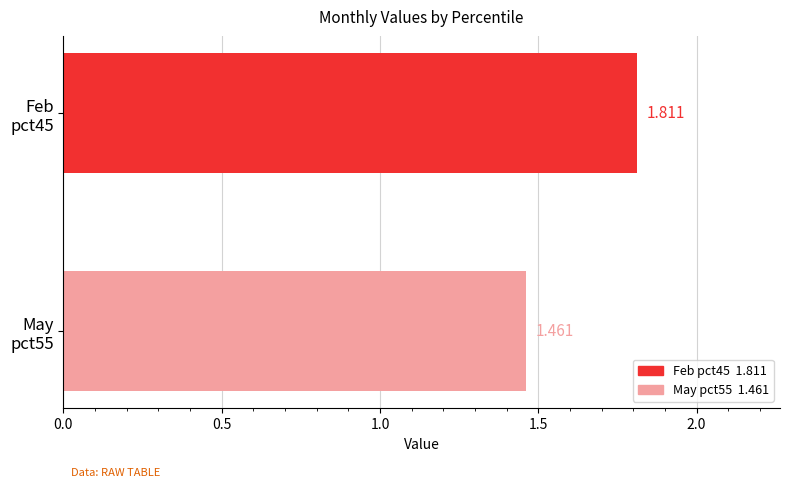

Count the number of categories in the chart.

1